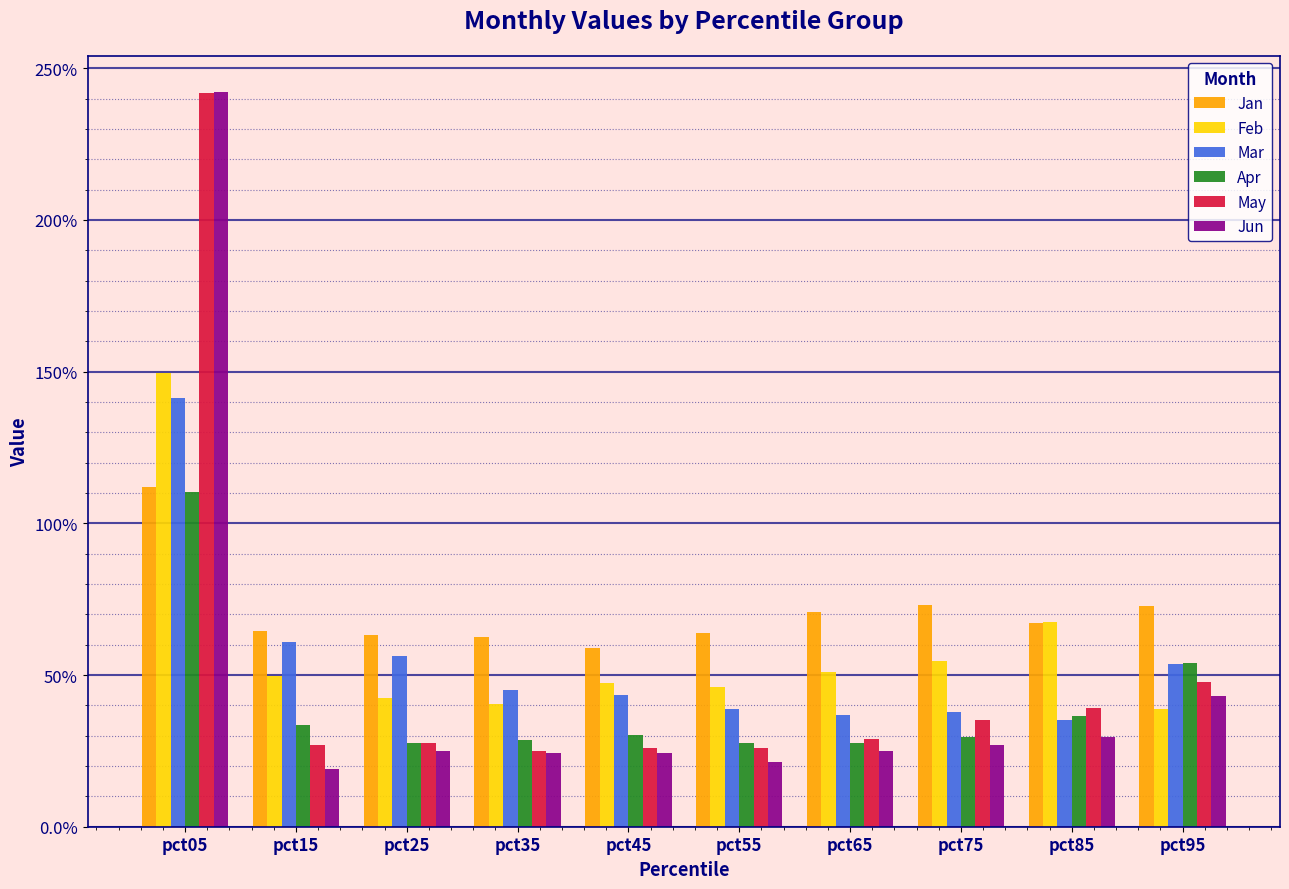

Rank the series at pct65 from highest to lowest value.

Jan, Feb, Mar, May, Apr, Jun